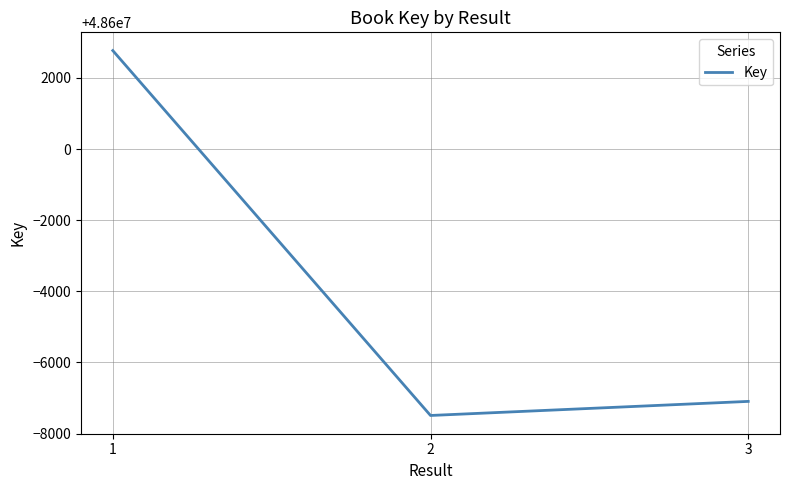

Rank the categories by value from lowest to highest.

2, 3, 1